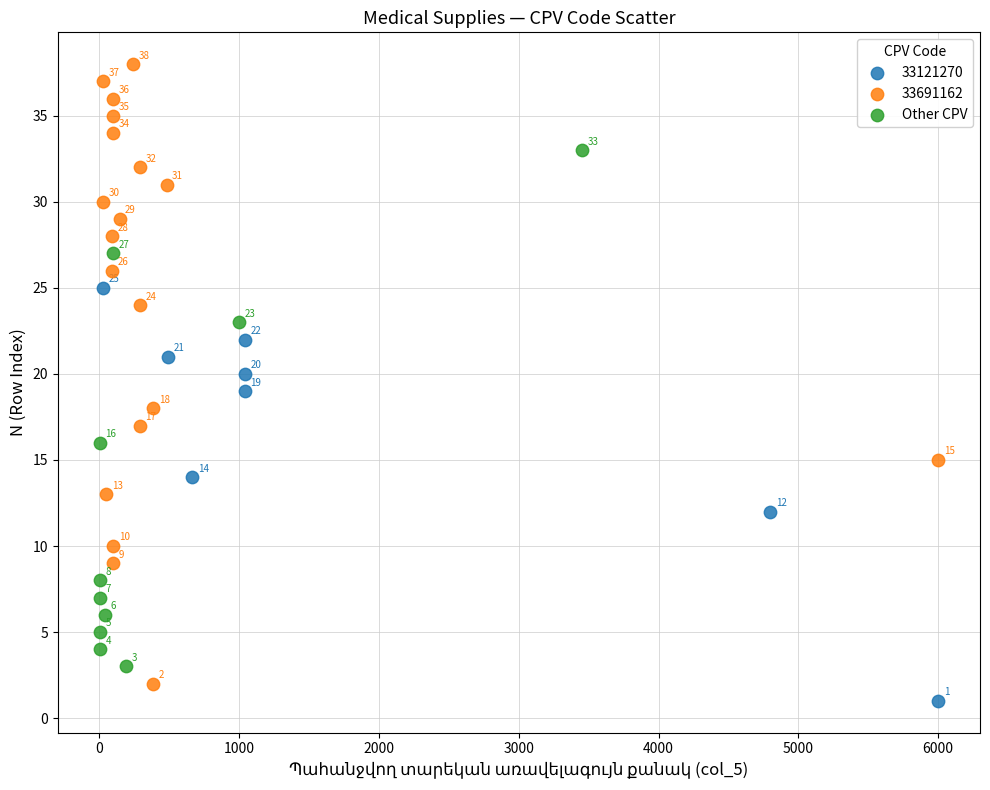

Which series reaches the maximum Y coordinate?

33691162